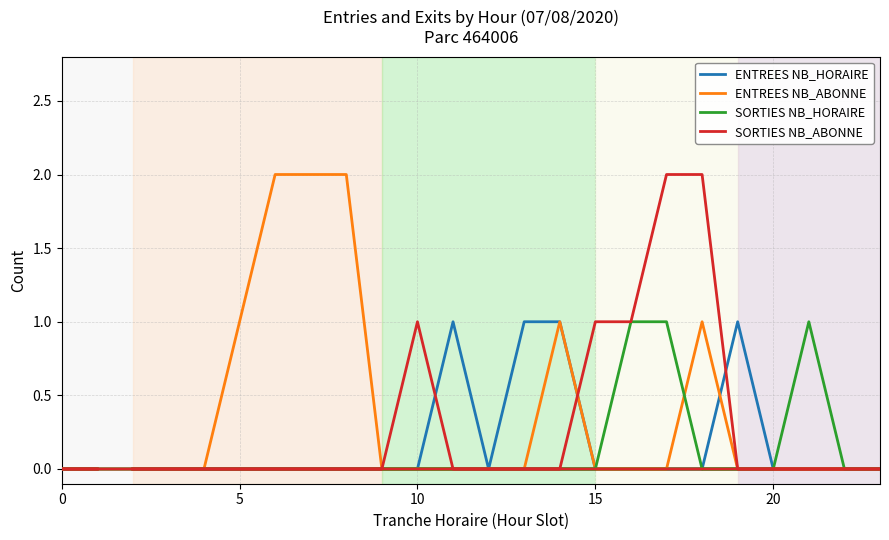

Rank the series by their average value, from highest to lowest.

ENTREES NB_ABONNE, SORTIES NB_ABONNE, ENTREES NB_HORAIRE, SORTIES NB_HORAIRE